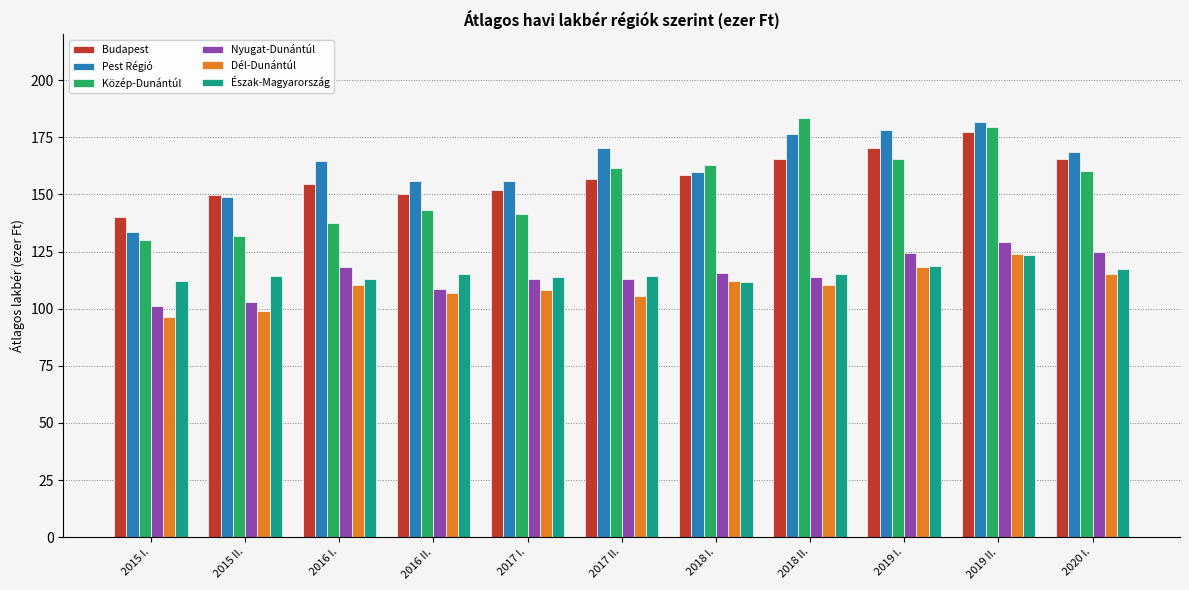

What is the total value across all series at 2020 I.?

851.5